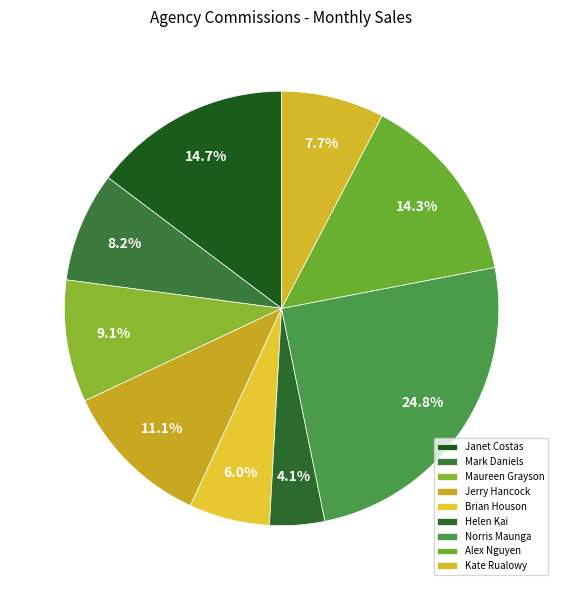

What is the largest slice in the pie chart?

Norris Maunga